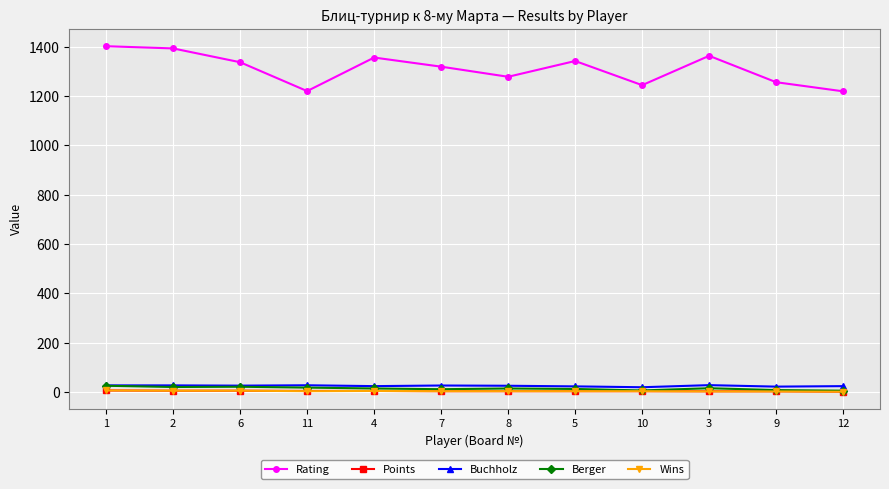

Which series has the largest total across all categories?

Rating